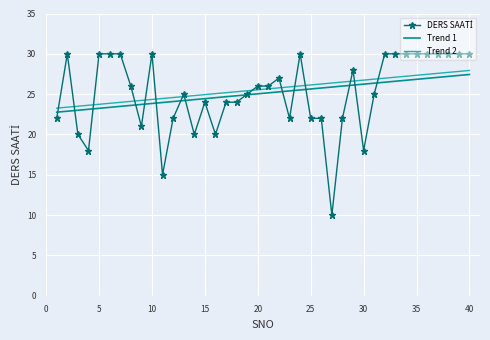

What is the minimum value shown in the chart?

10.0